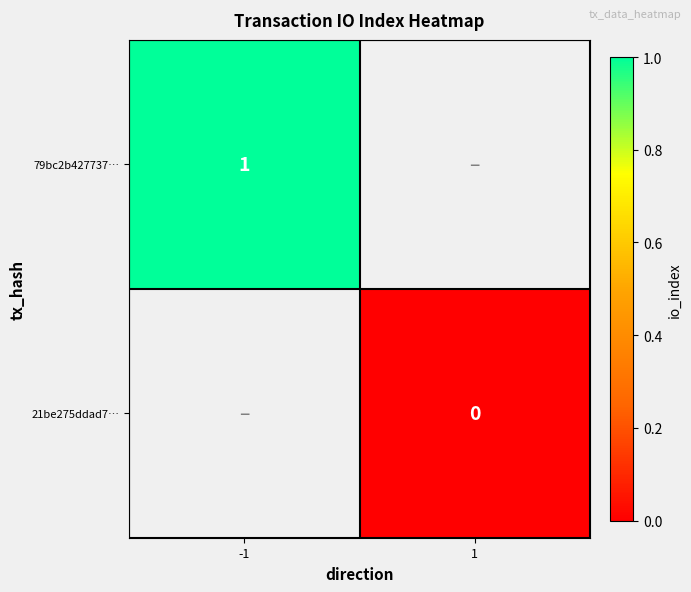

True or false: 79bc2b427737… has a value of 1 at -1.

True